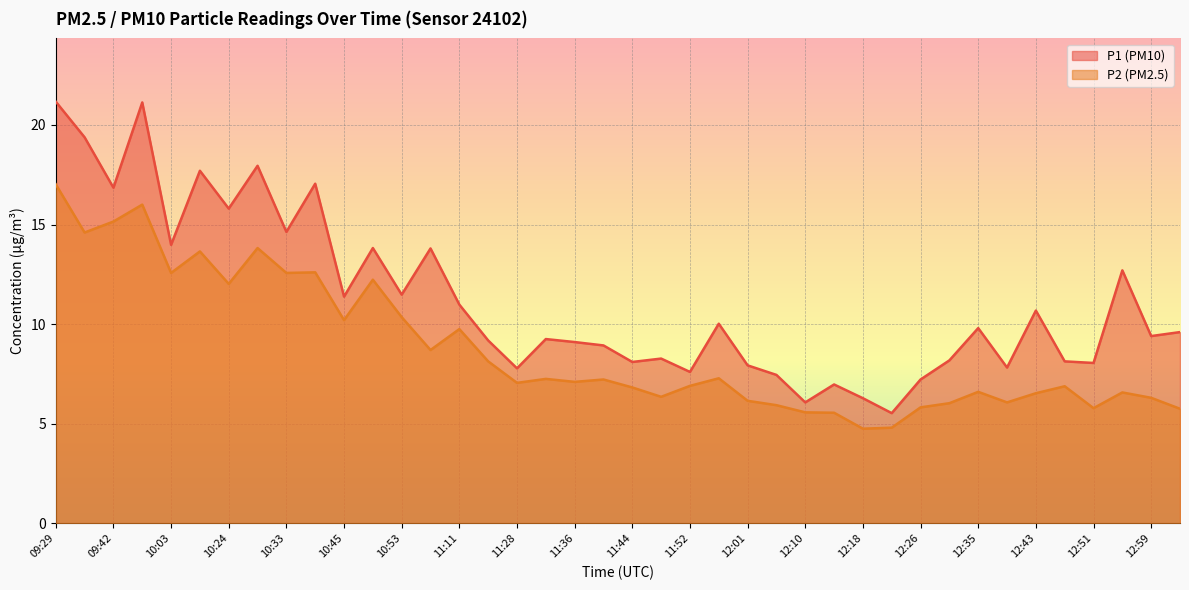

True or false: P2 and P1 cross at least once.

False